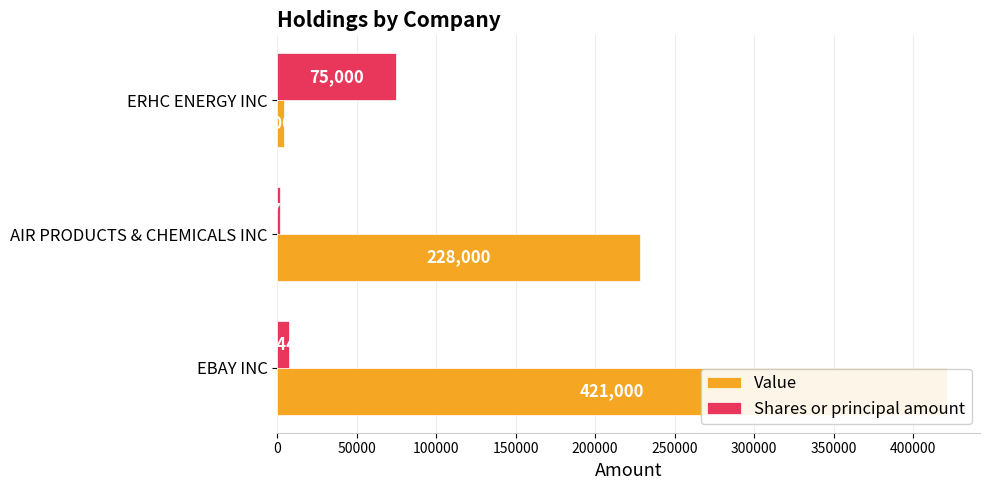

Rank the series by their average value, from highest to lowest.

Value, Shares or principal amount